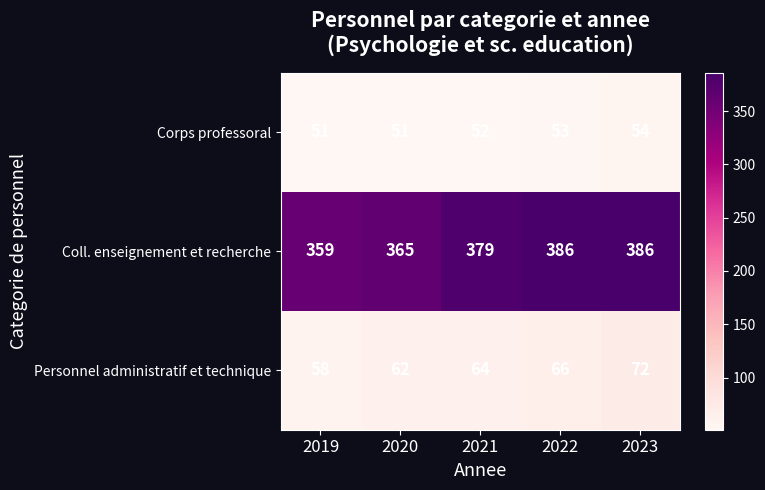

Rank the series at 2019 from lowest to highest value.

Corps professoral, Personnel administratif et technique, Coll. enseignement et recherche